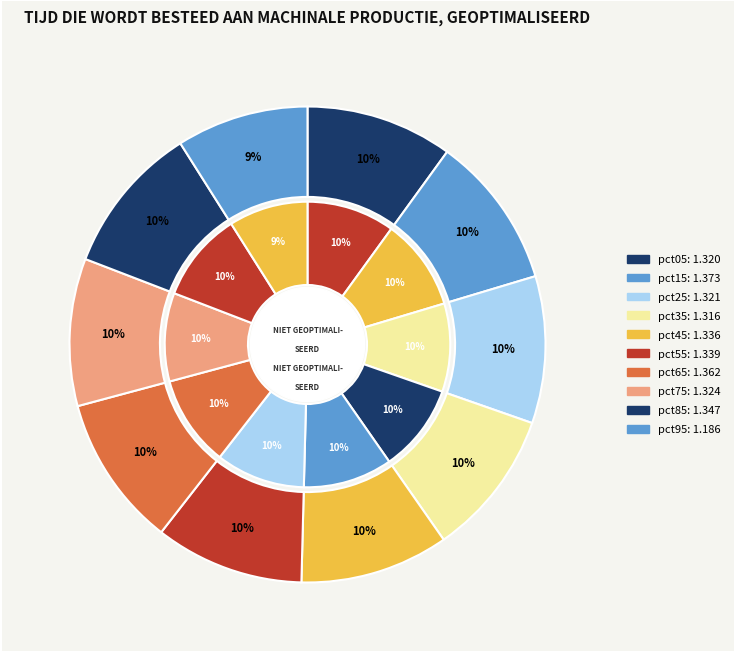

True or false: pct15 accounts for 10% of the total.

True